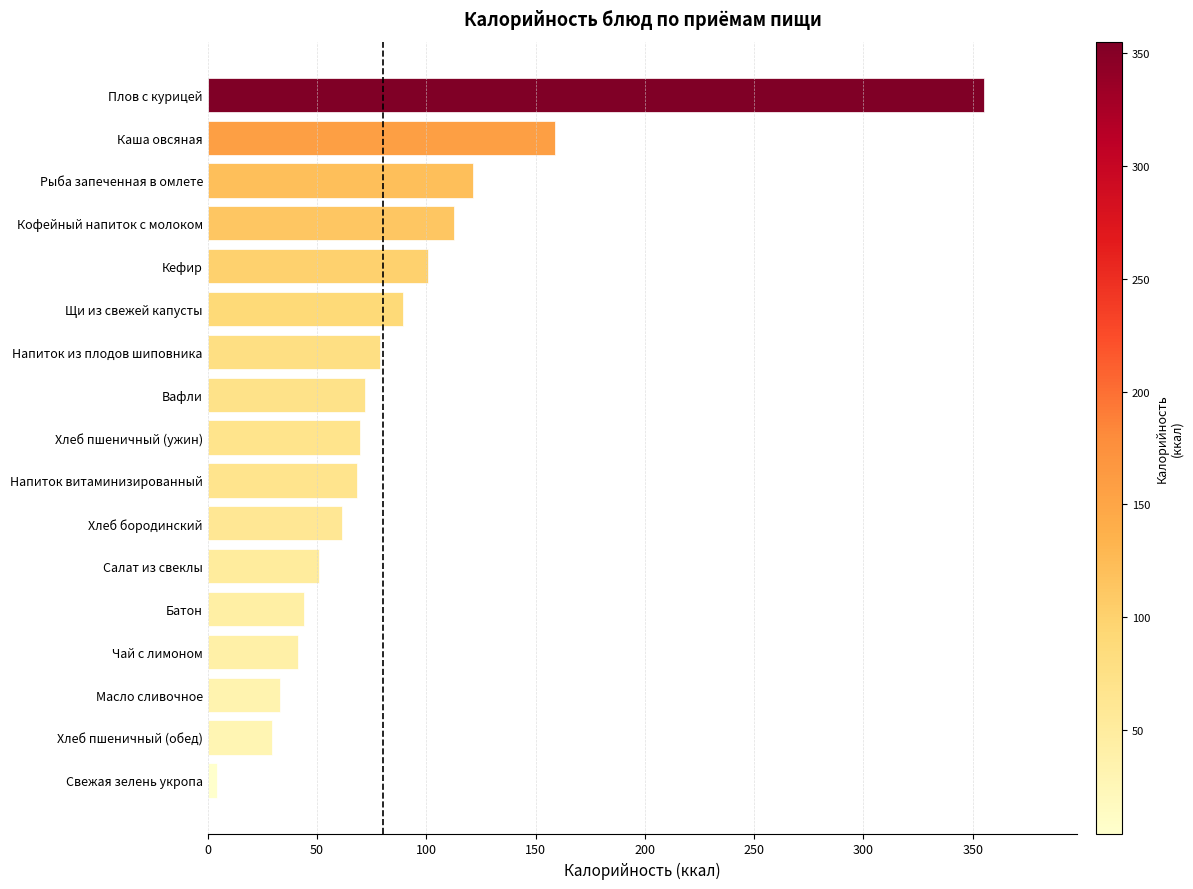

What position from the bottom is Щи из свежей капусты?

12